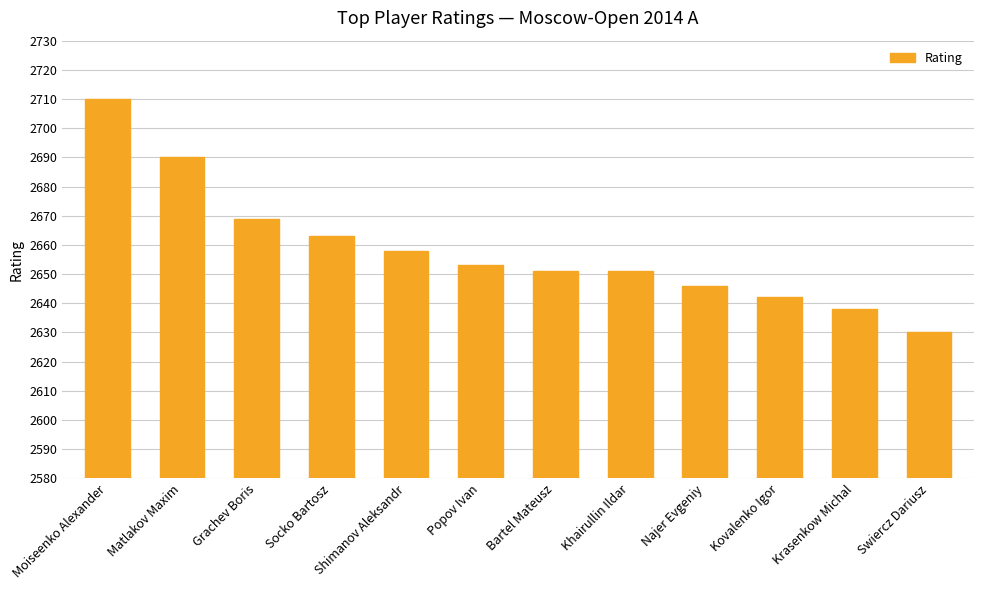

Does the chart contain stacked bars?

No